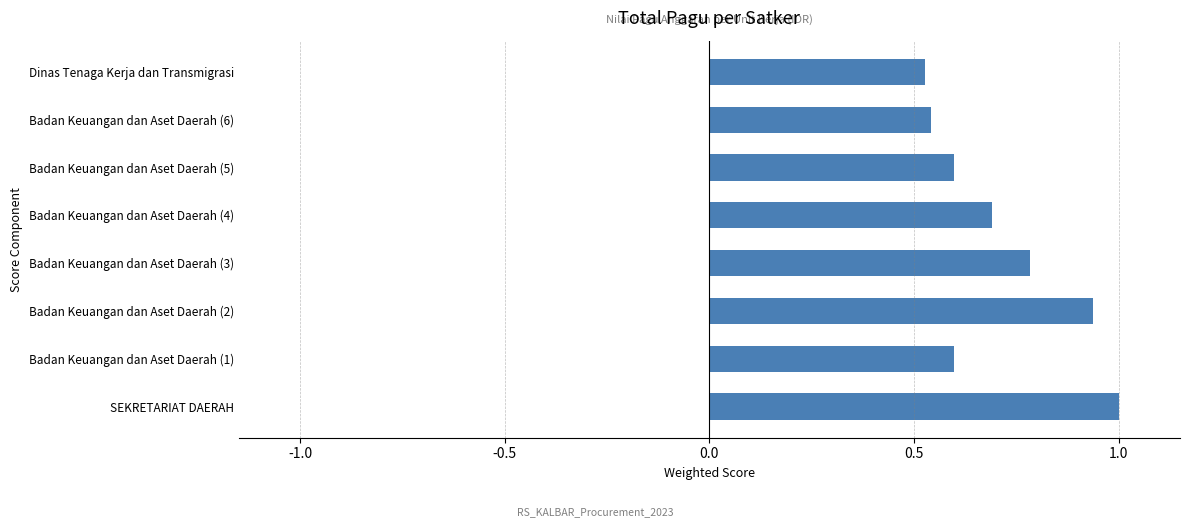

How many values are between 0 and 1?

8